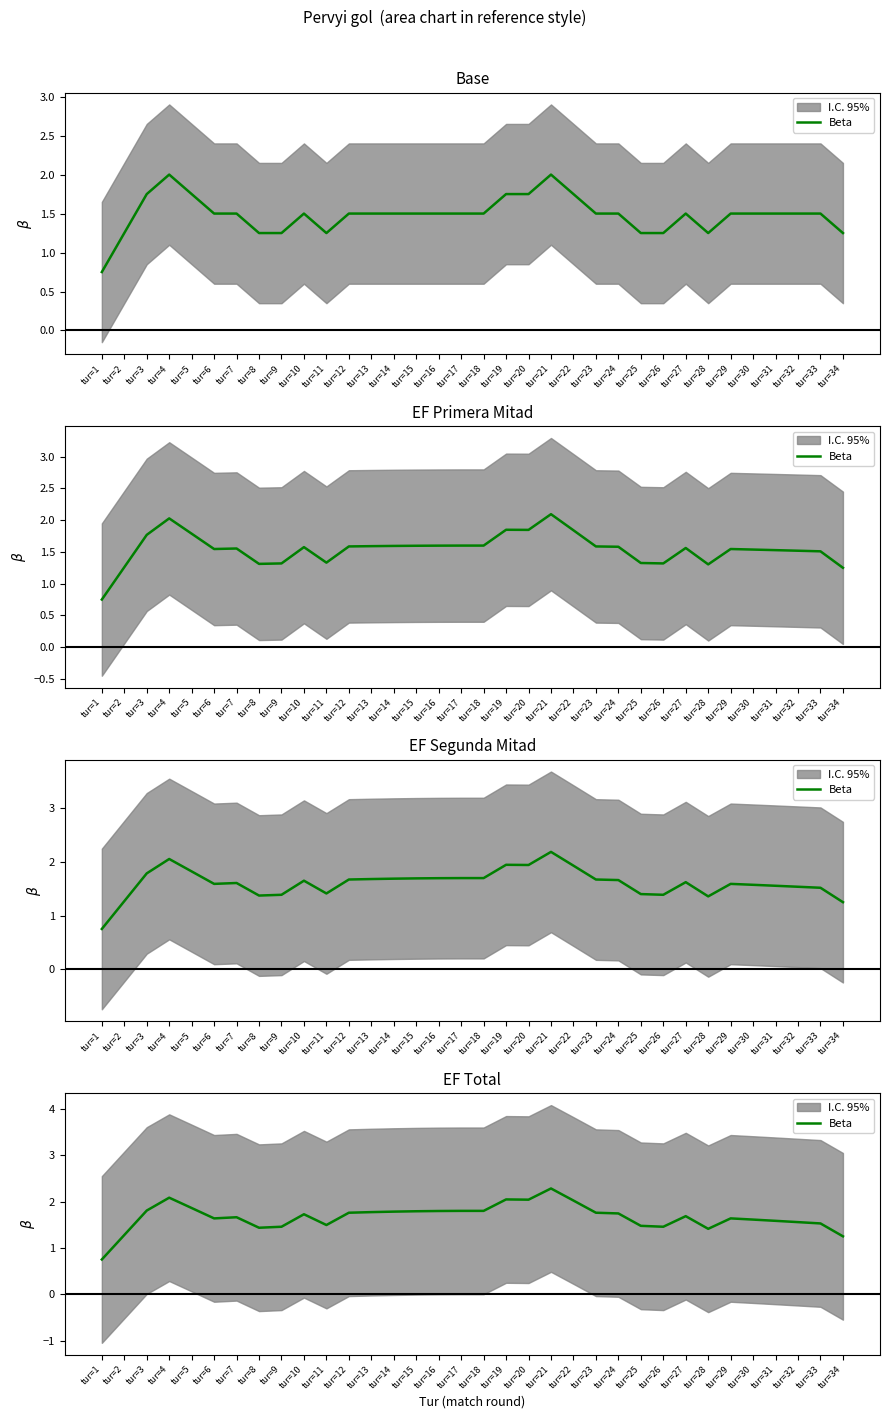

What is the average value?

1.7